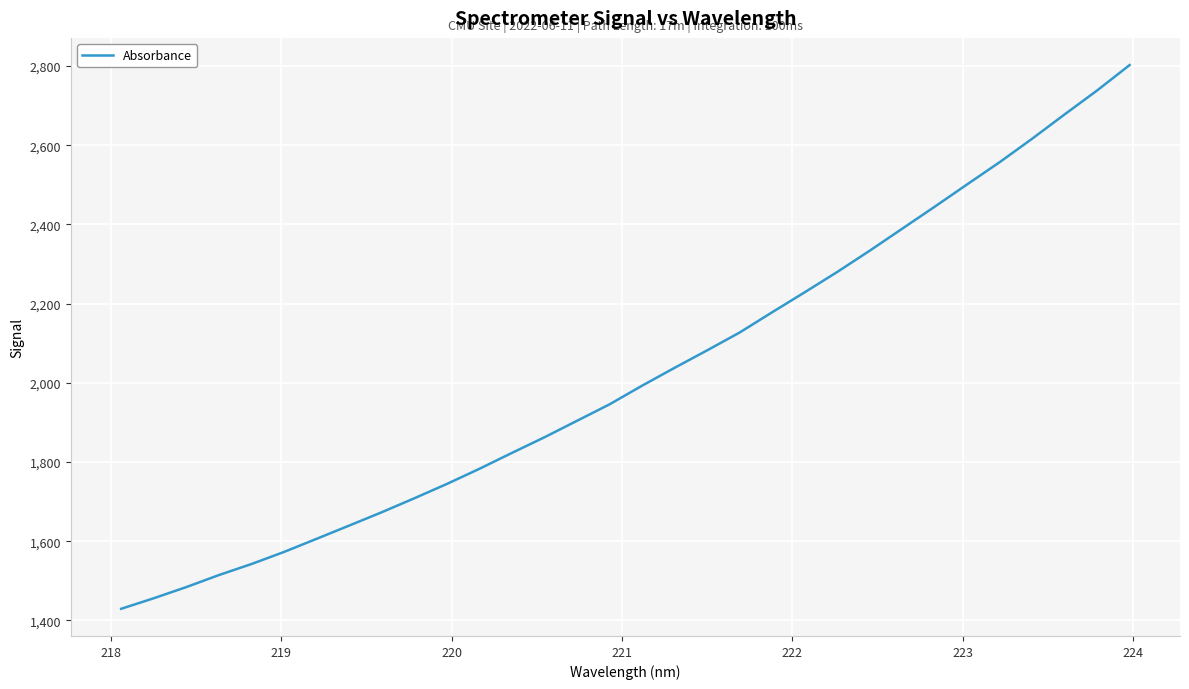

What is the difference between the maximum and minimum values?

1372.7